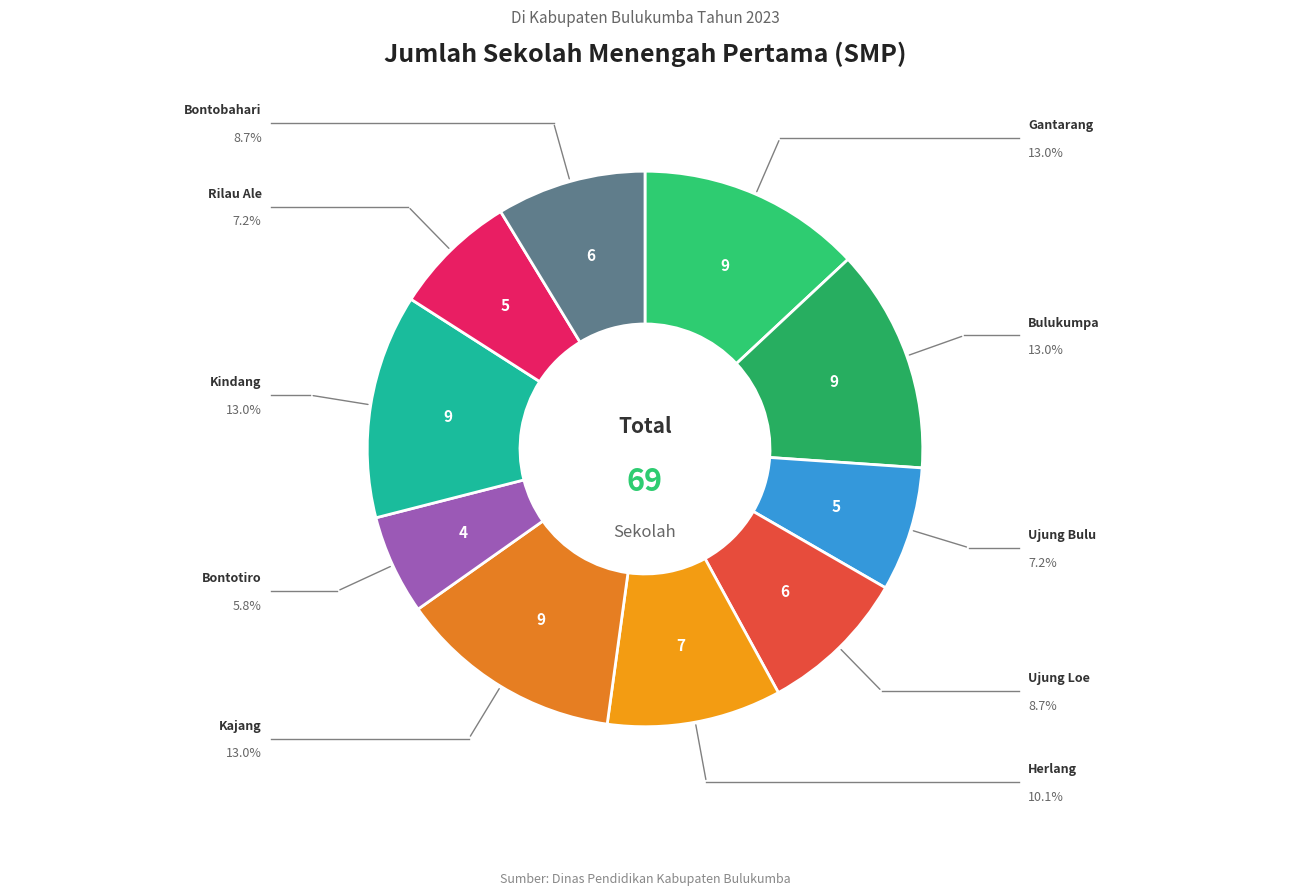

What is the smallest slice in the pie chart?

Bontotiro